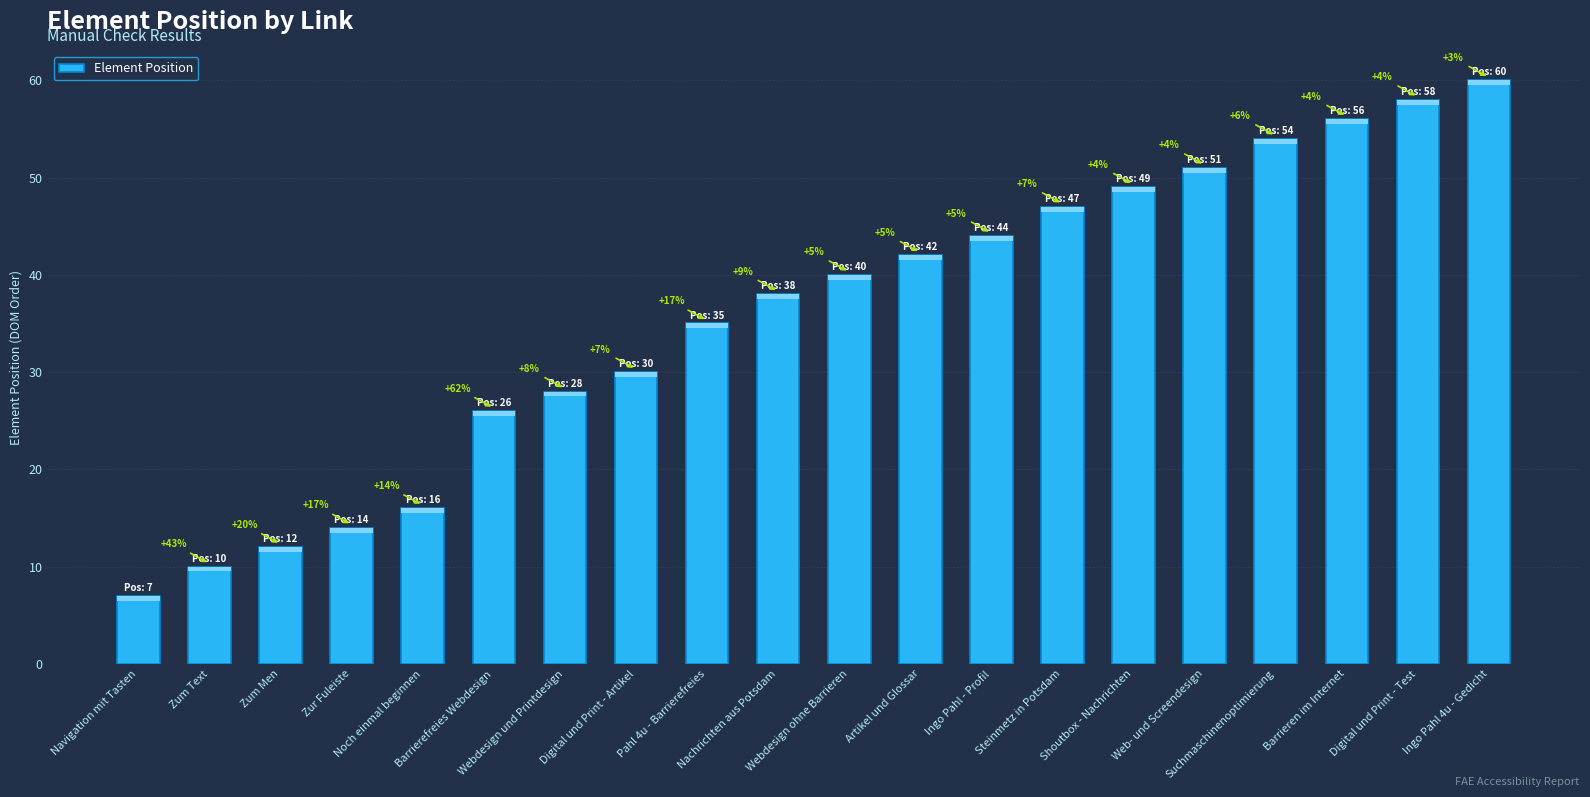

Are the bars horizontal?

No